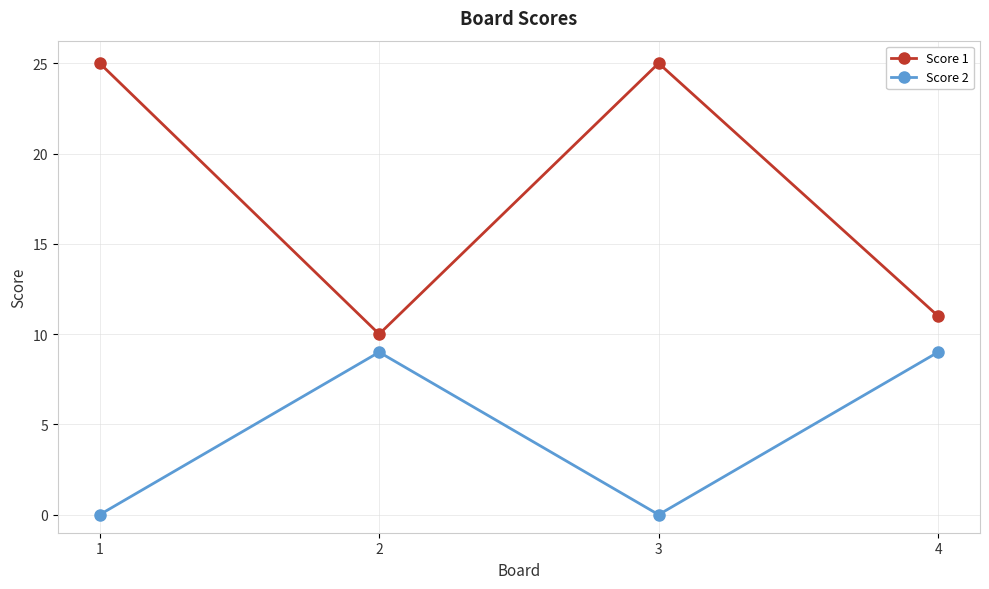

At which label is Score 1 closest to 17?

4